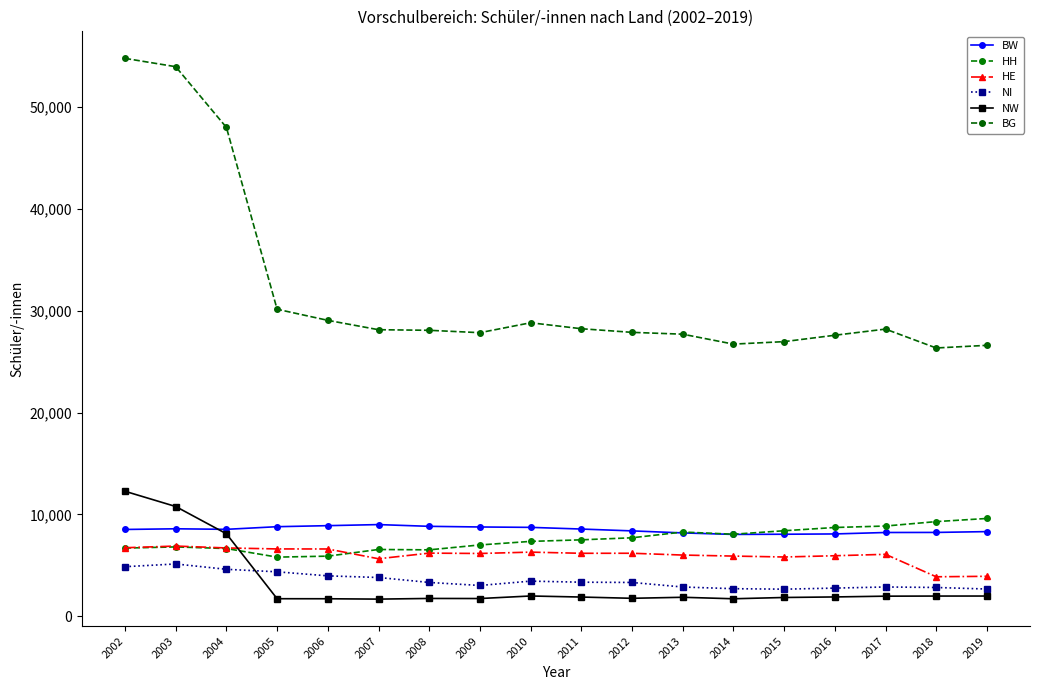

True or false: HE and NI cross at least once.

False